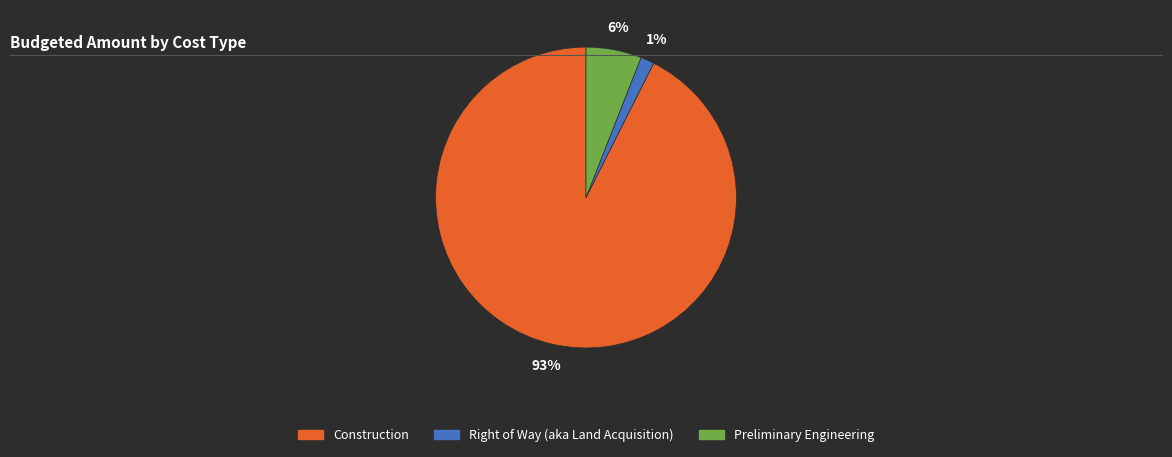

Is the sum of Preliminary Engineering and Construction greater than half?

Yes